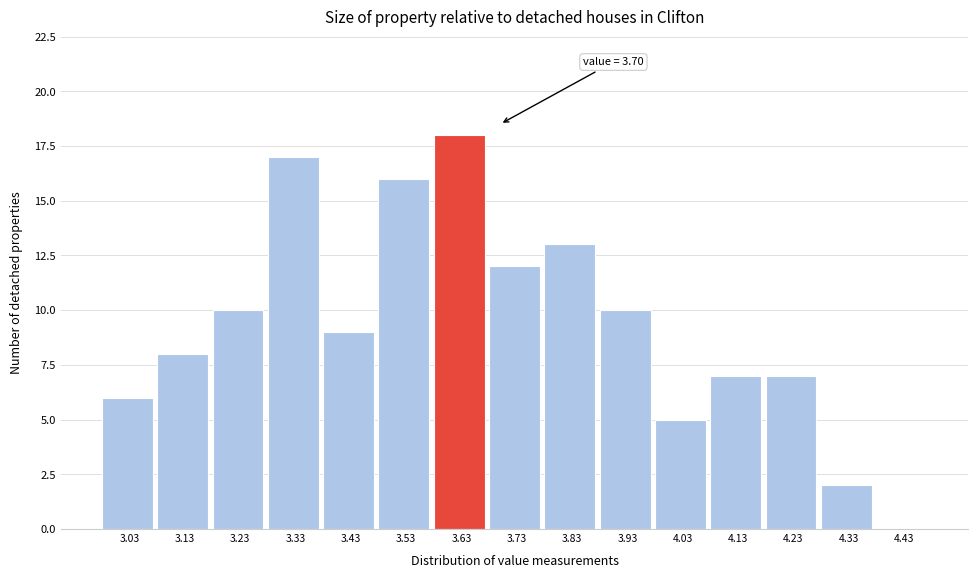

Reading left to right, extract all data points from this chart.

3.03=6	3.13=8	3.23=10	3.33=17	3.43=9	3.53=16	3.63=18	3.73=12	3.83=13	3.93=10	4.03=5	4.13=7	4.23=7	4.33=2	4.43=0